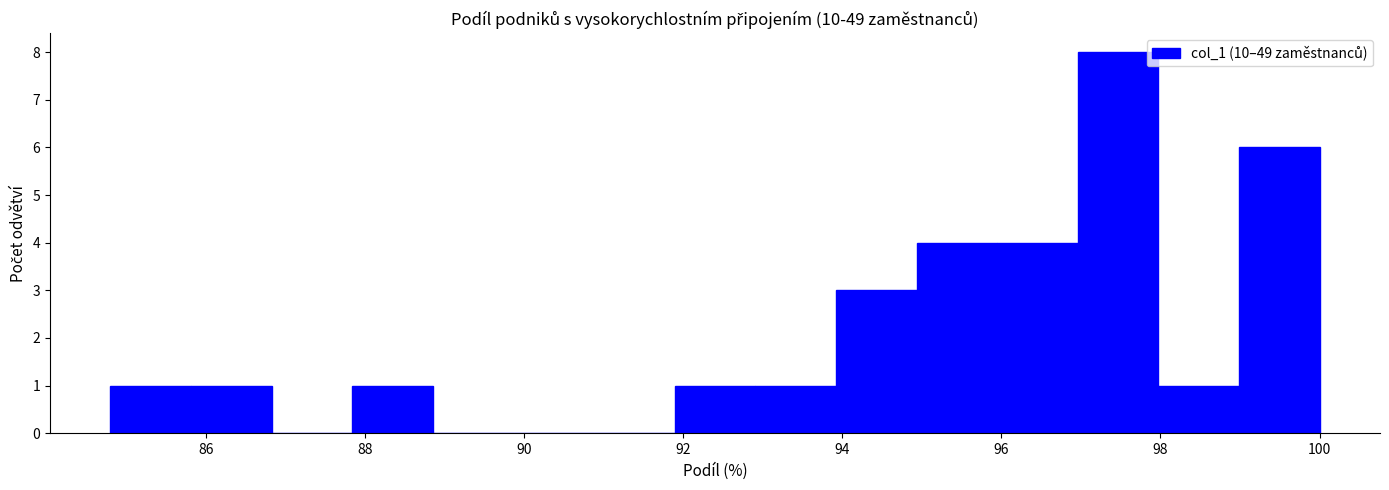

Reading left to right, transcribe this chart: for each bar, give the range it covers on the x-axis and its height. Neither the bar edges nor the heights are printed on the chart, so give them approximately, as read against the axes.

84.8 to 85.8: 1
85.8 to 86.8: 1
86.8 to 87.8: 0
87.8 to 88.8: 1
88.8 to 89.8: 0
89.8 to 90.8: 0
90.8 to 91.8: 0
91.8 to 93.0: 1
93.0 to 94.0: 1
94.0 to 95.0: 3
95.0 to 96.0: 4
96.0 to 97.0: 4
97.0 to 98.0: 8
98.0 to 99.0: 1
99.0 to 100.0: 6